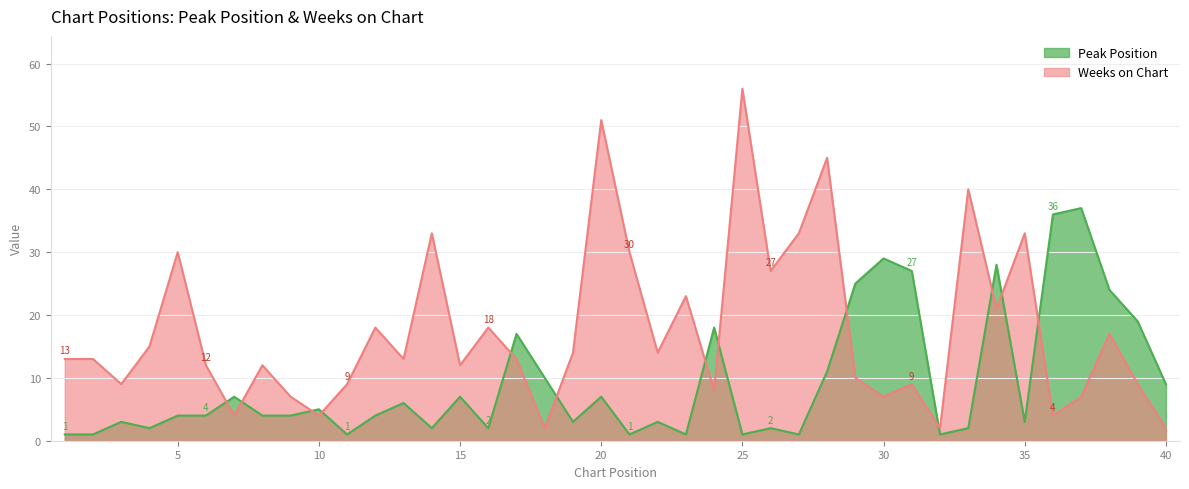

Reading left to right, what are all the values shown in this chart?

Peak Position: 1	1	3	2	4	4	7	4	4	5	1	4	6	2	7	2	17	10	3	7	1	3	1	18	1	2	1	11	25	29	27	1	2	28	3	36	37	24	19	9
Weeks on Chart: 13	13	9	15	30	12	4	12	7	4	9	18	13	33	12	18	13	2	14	51	30	14	23	8	56	27	33	45	10	7	9	2	40	21	33	4	7	17	9	2